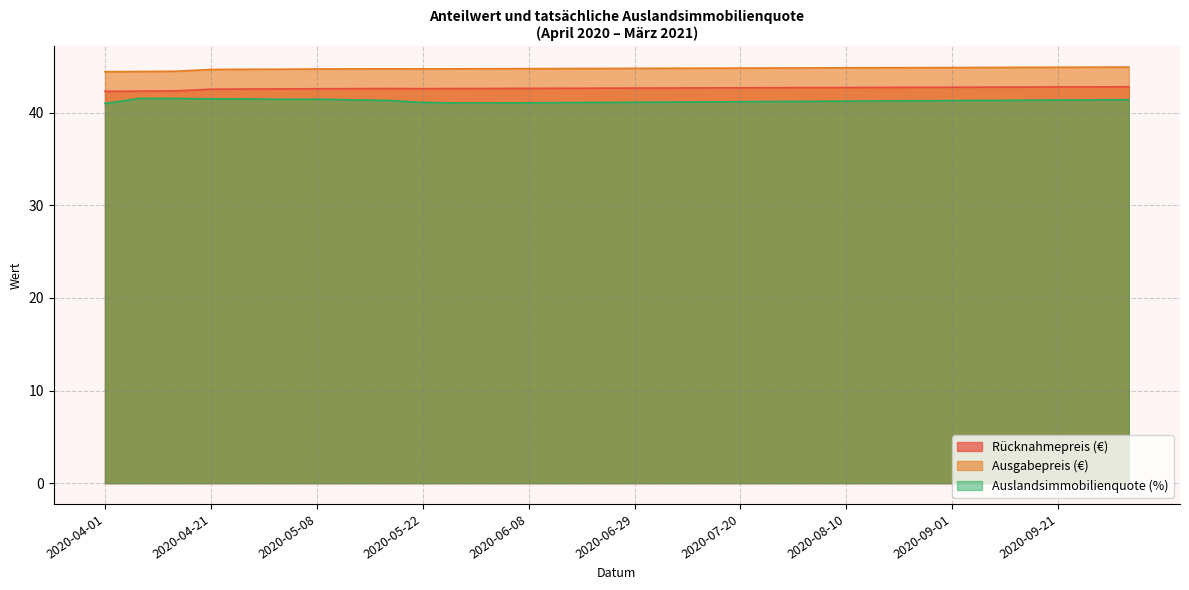

At which category is the sum across all series the highest?

2020-10-05